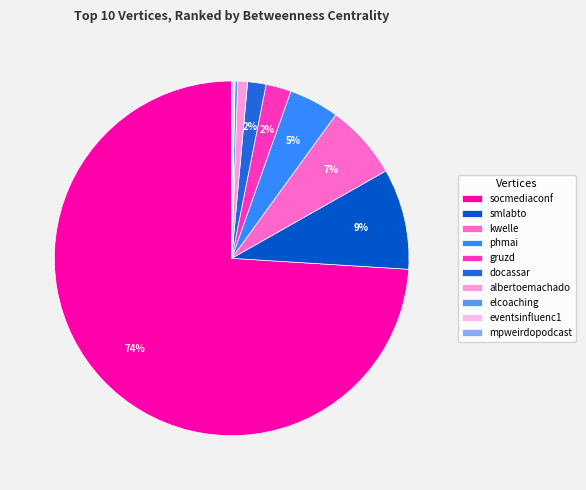

How many slices are in this pie chart?

10